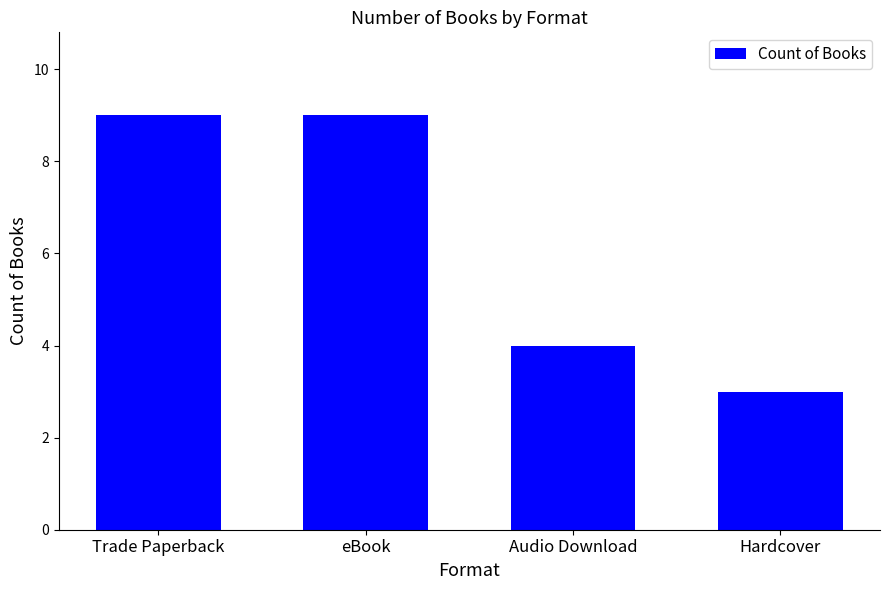

Reading left to right, list all the values displayed in this chart.

9	9	4	3